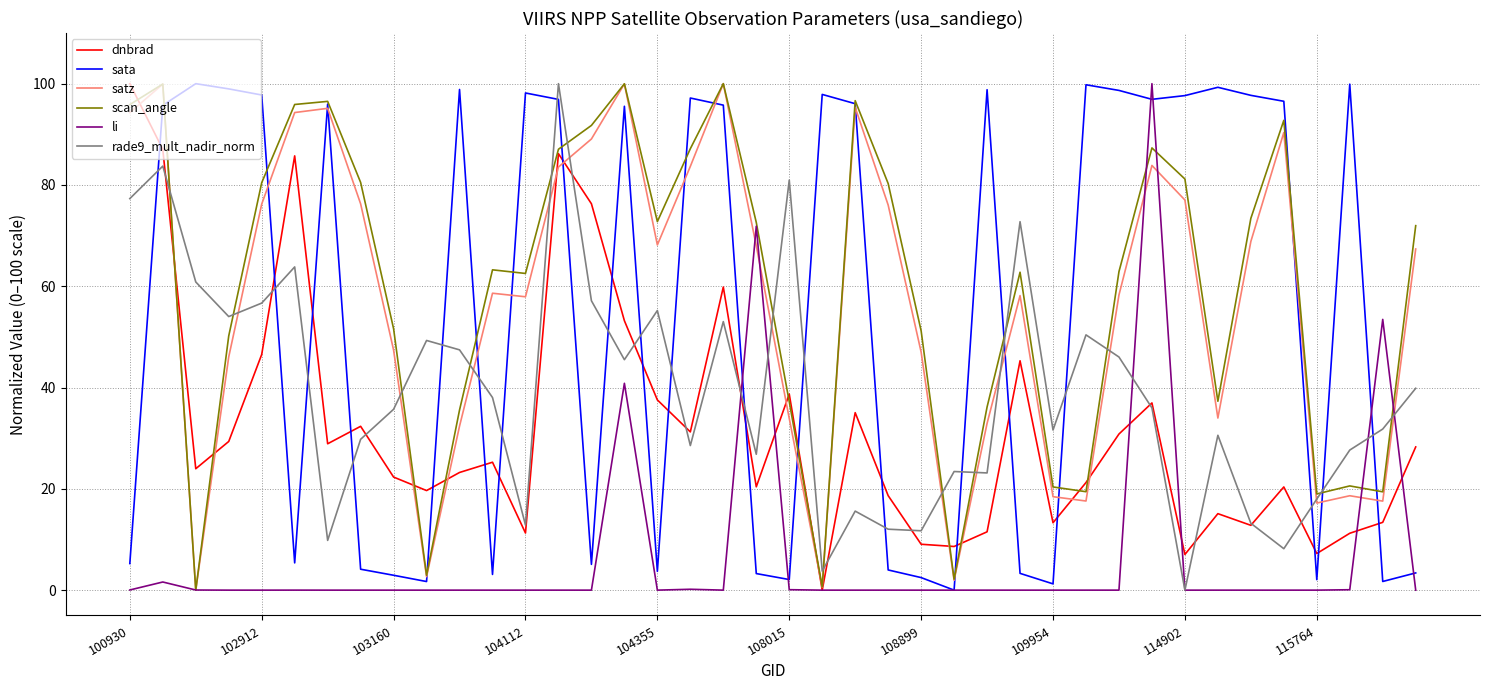

Count the number of data series in this chart.

6